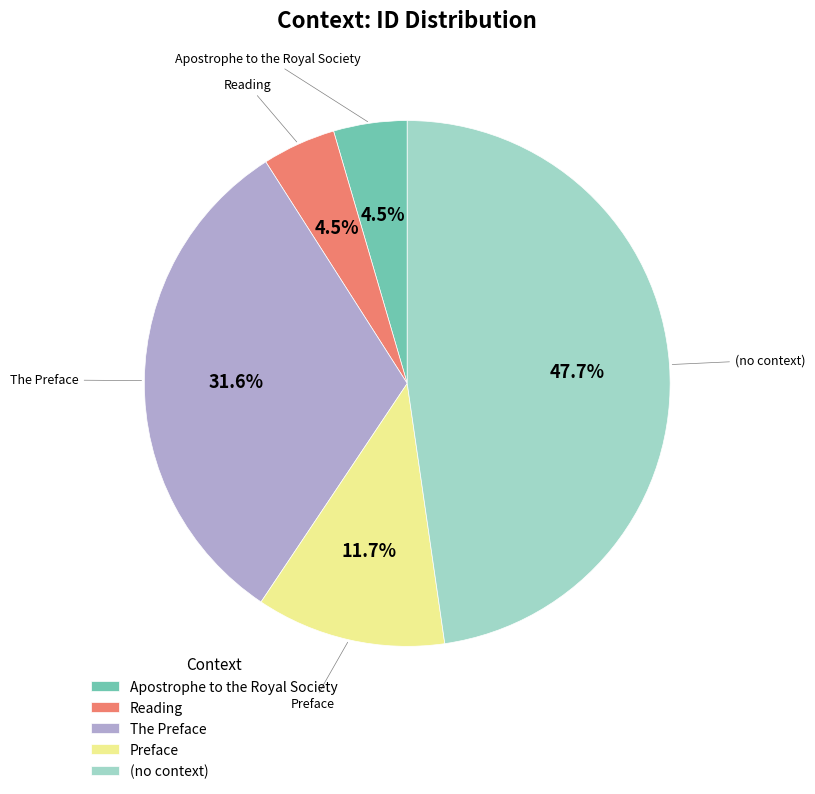

Between The Preface and Apostrophe to the Royal Society, which is larger?

The Preface